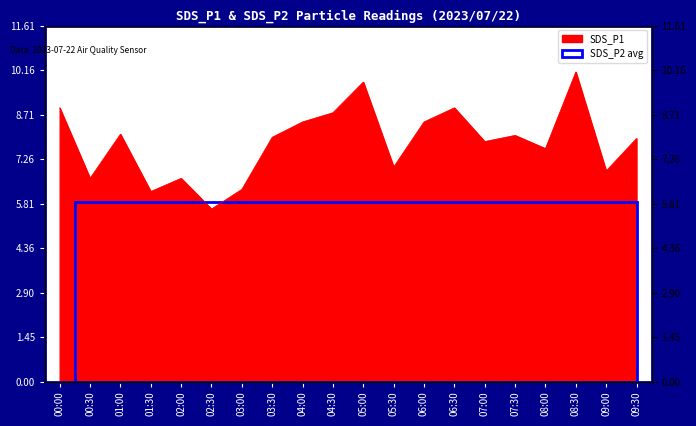

Reading right to left, transcribe all the data shown in this chart.

7.9	6.9	10.1	7.6	8.0	7.8	8.9	8.5	7.0	9.8	8.8	8.5	8.0	6.3	5.6	6.6	6.2	8.1	6.6	8.9